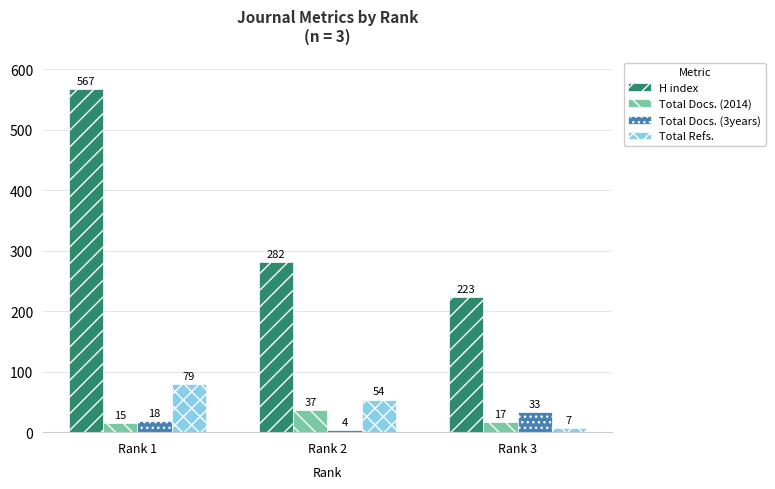

At Rank 3, list the series in order from smallest to largest.

Total Refs., Total Docs. (2014), Total Docs. (3years), H index